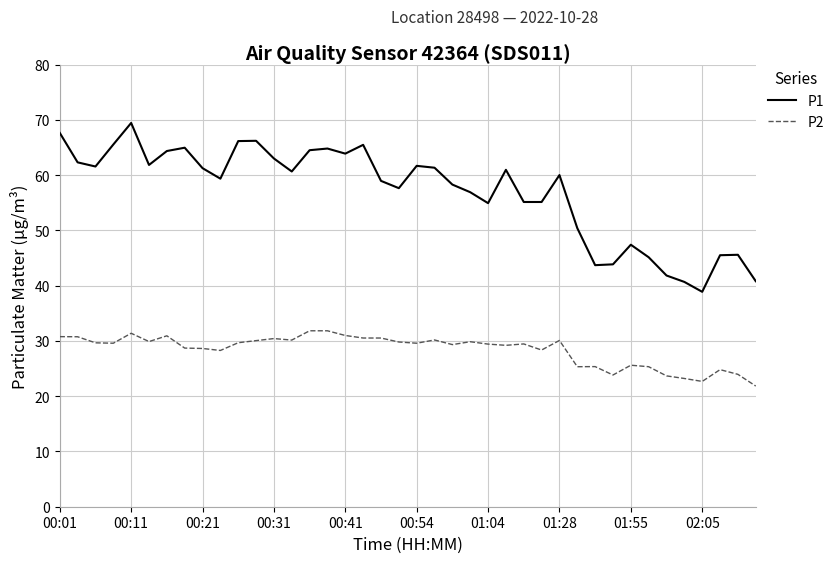

What are all the series names shown in the legend?

P1, P2